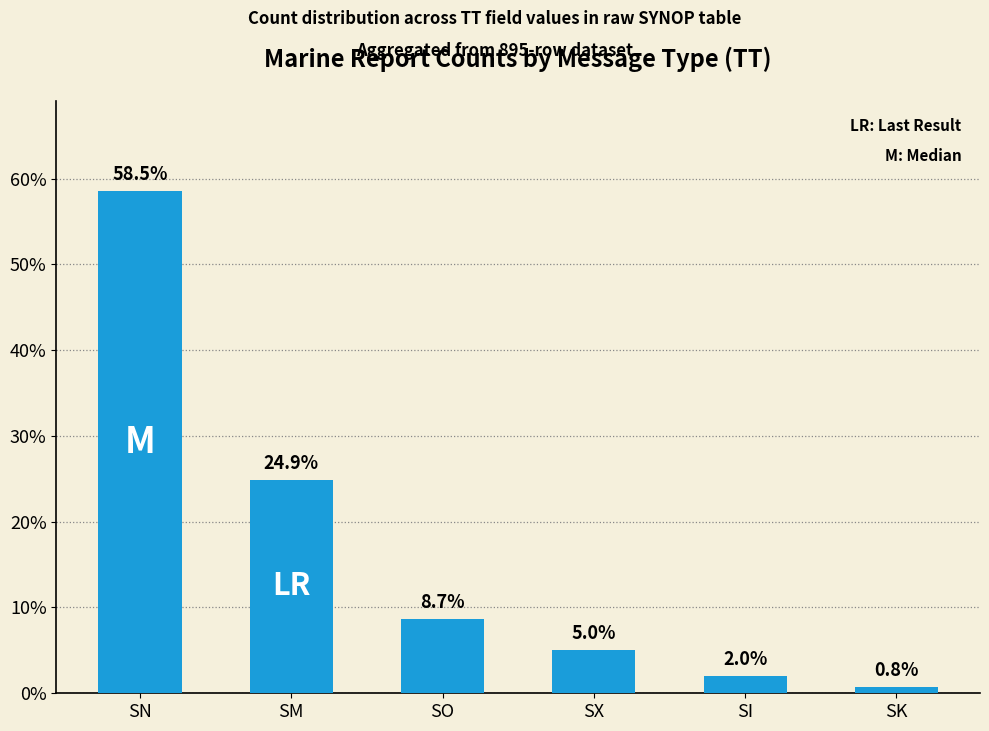

Is it true that the value at SO is 8.7?

True